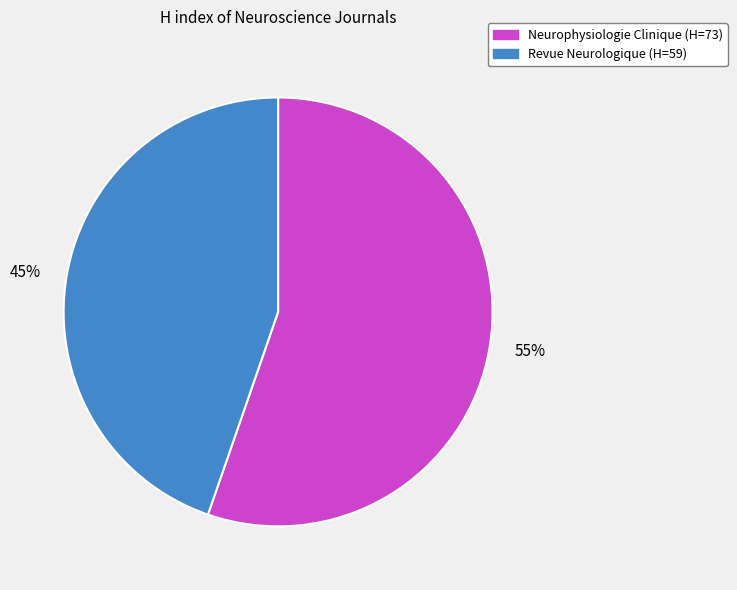

What percentage is the Revue Neurologique slice, to the nearest percent?

45%